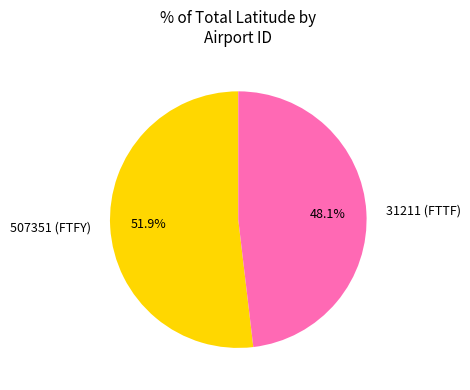

Which category has the biggest portion of the pie?

507351 (FTFY)